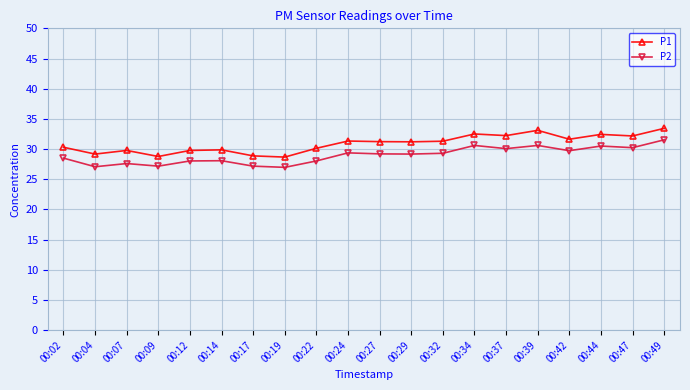

Rank the series at 00:07 from lowest to highest value.

P2, P1